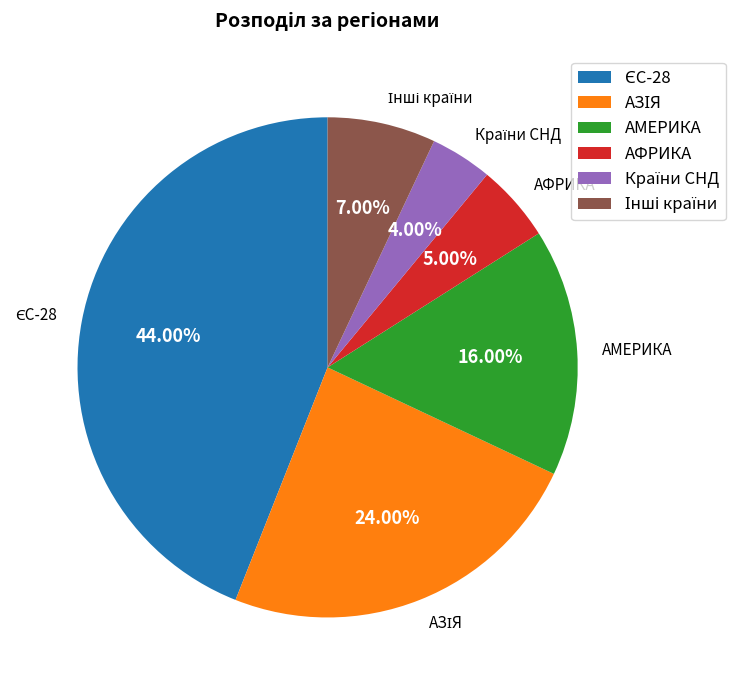

Do АФРИКА and АМЕРИКА together represent more than half of the pie?

No